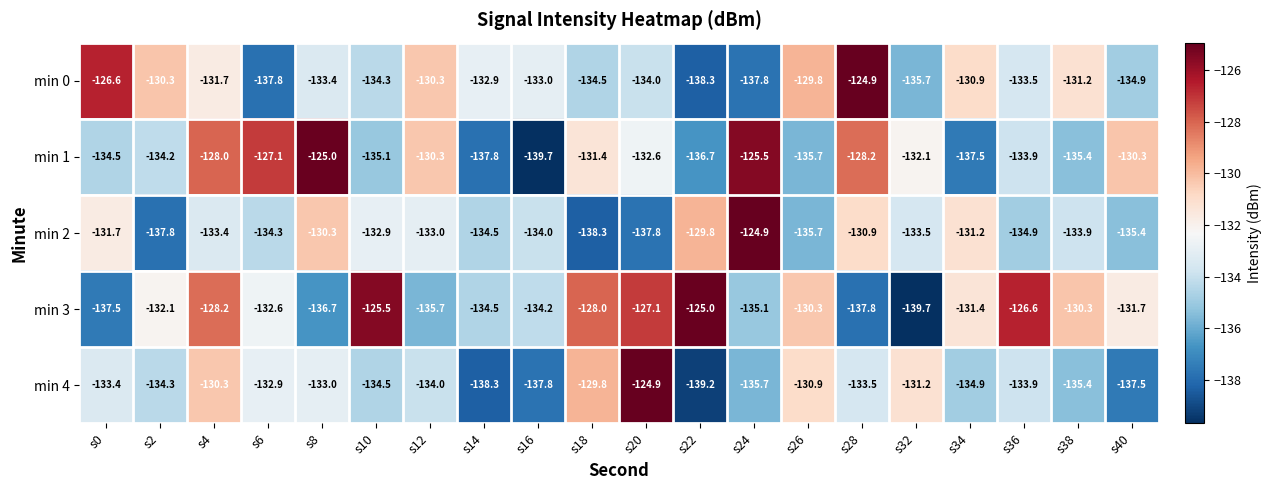

Which category has the lowest value in the min 0 series?

s22